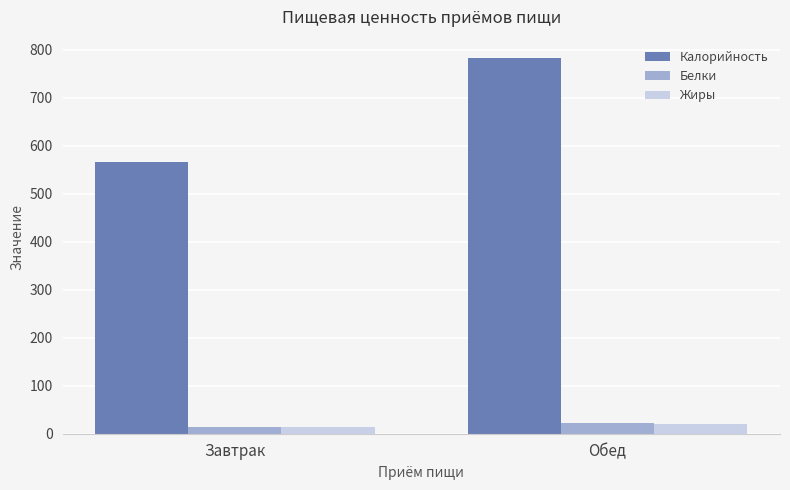

Between Завтрак and Обед, which series saw the biggest shift?

Калорийность